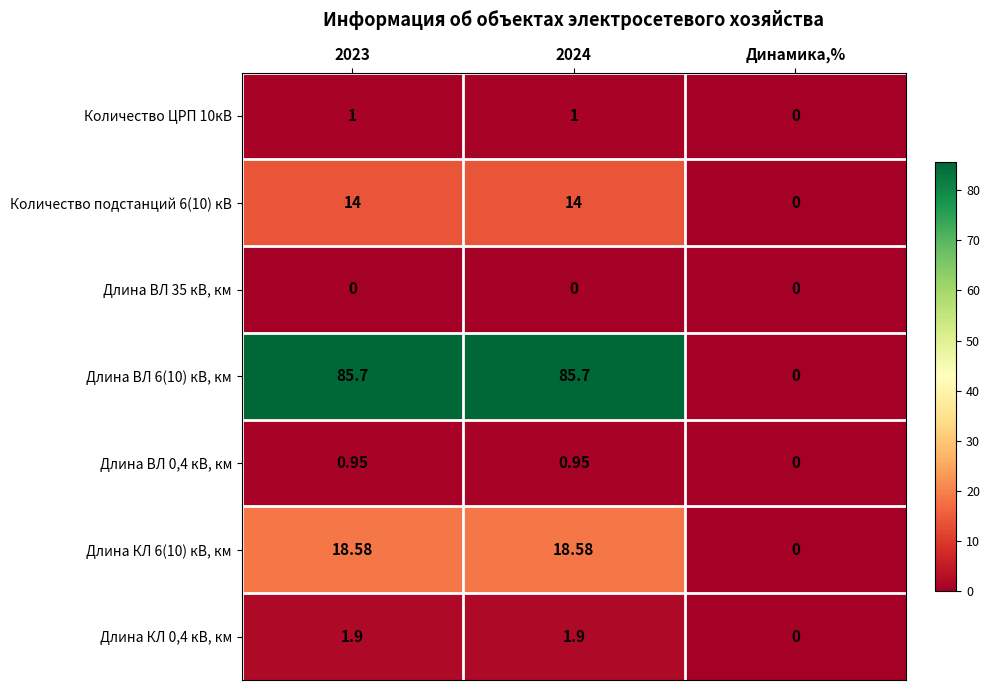

Where is Длина ВЛ 0,4 кВ, км nearest to the value 0?

Динамика,%